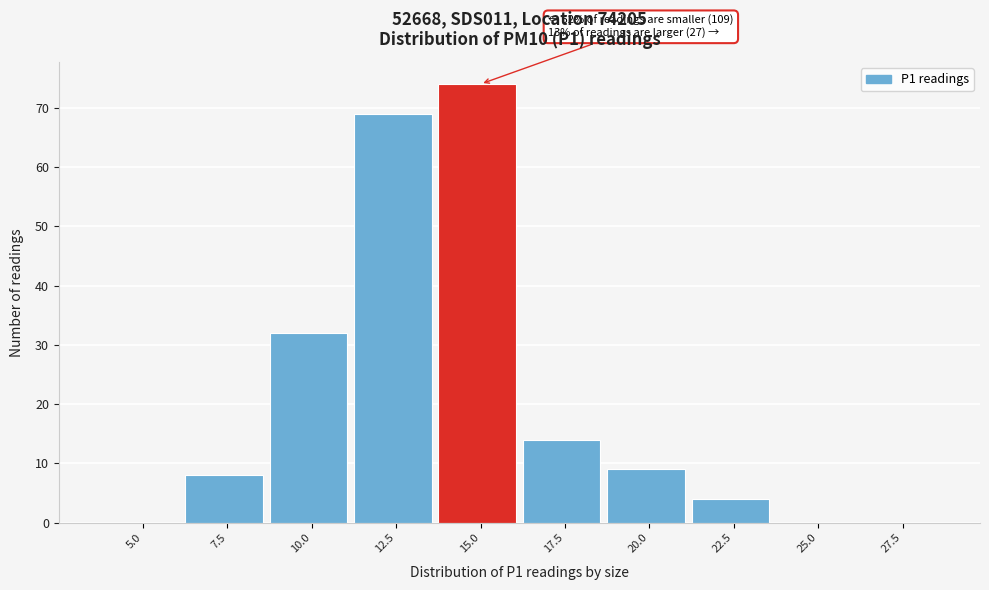

Reading left to right, what are all the values shown in this chart?

5.0=0	7.5=8	10.0=32	12.5=69	15.0=74	17.5=14	20.0=9	22.5=4	25.0=0	27.5=0